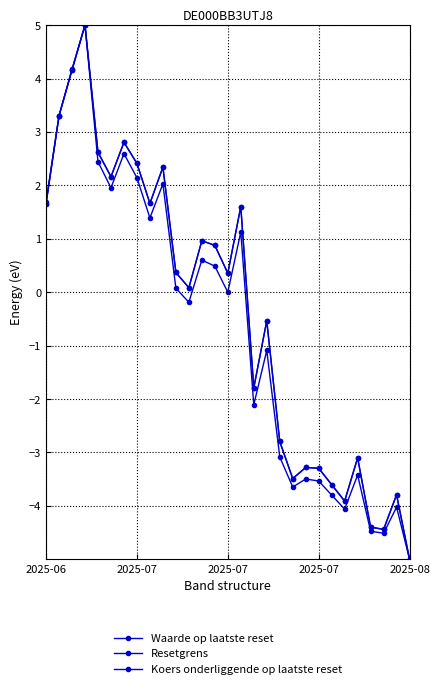

How many lines are shown in the chart?

3